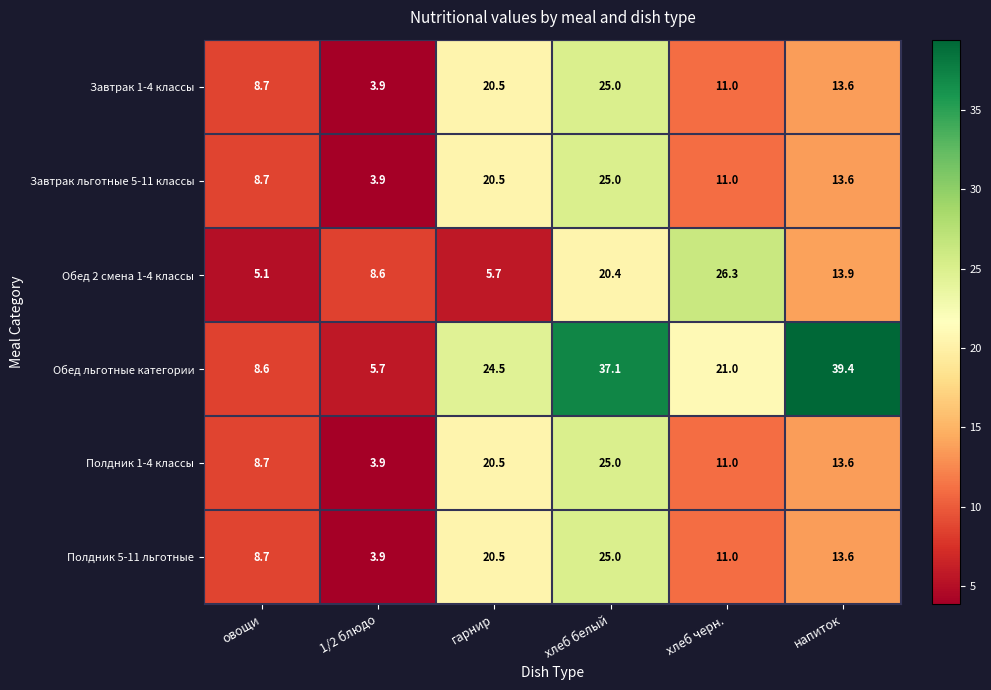

True or false: Завтрак льготные 5-11 классы has a value of 11.0 at хлеб черн..

True